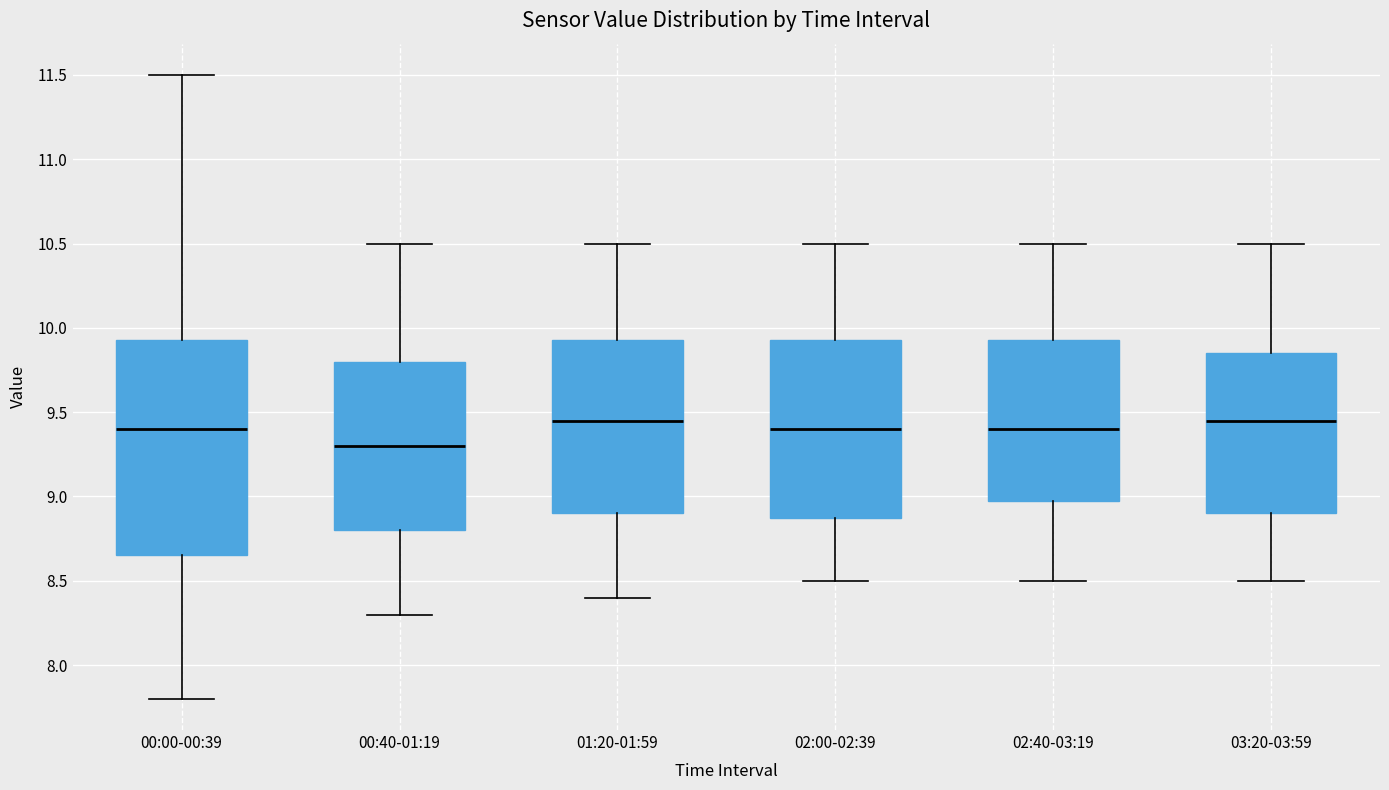

Where is the lower edge of the box for 00:40-01:19 on the y-axis? The values are not printed on the chart, so give them approximately, as read against the axis.

8.80